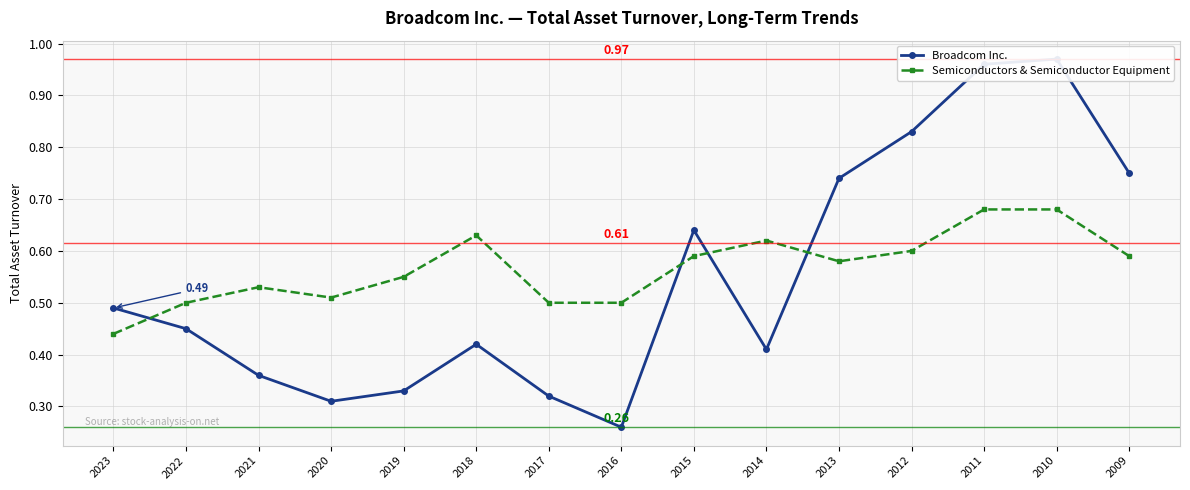

What is the smallest value displayed?

0.3